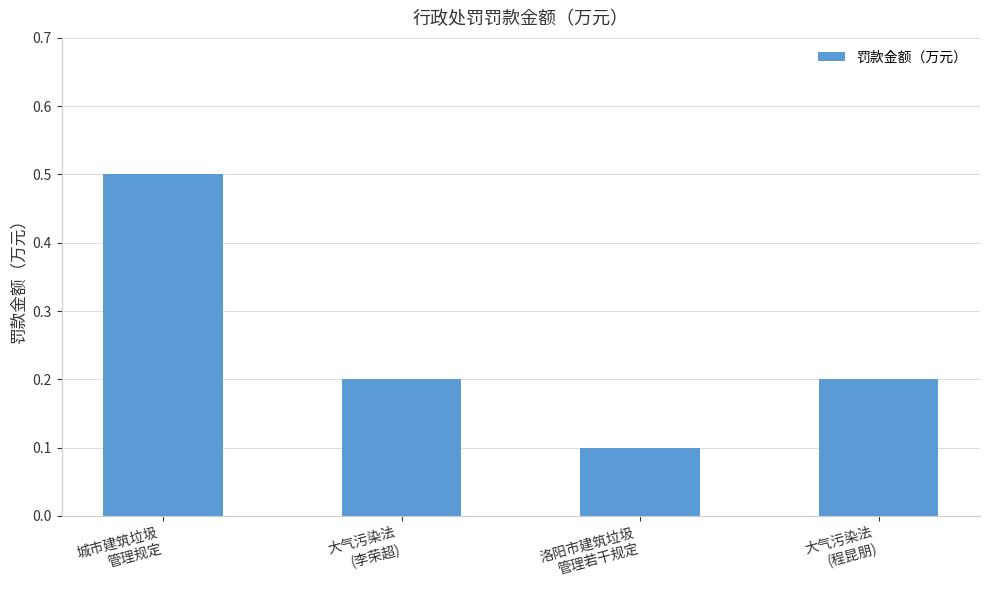

Reading right to left, what are all the values shown in this chart?

0.2	0.1	0.2	0.5